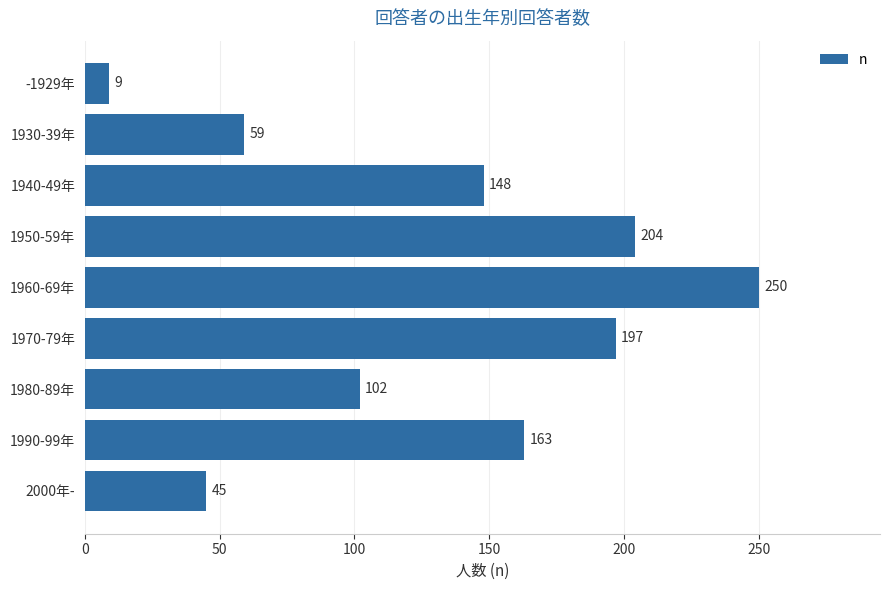

The chart shows a value of 338 at 1950-59年. True or false?

False